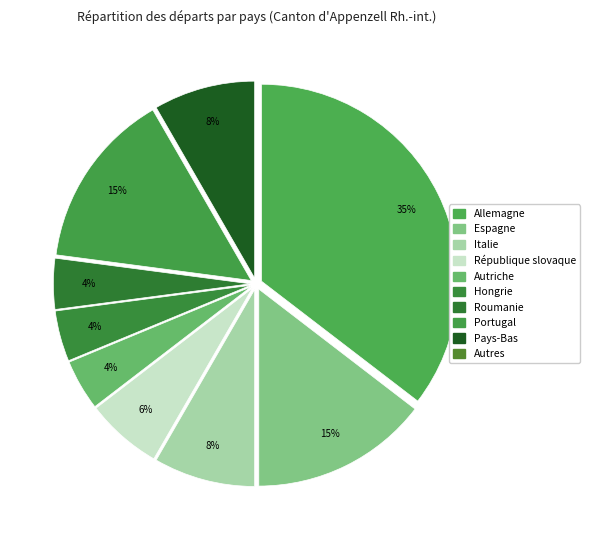

Approximately how many times larger is the value at République slovaque compared to Italie?

0.8